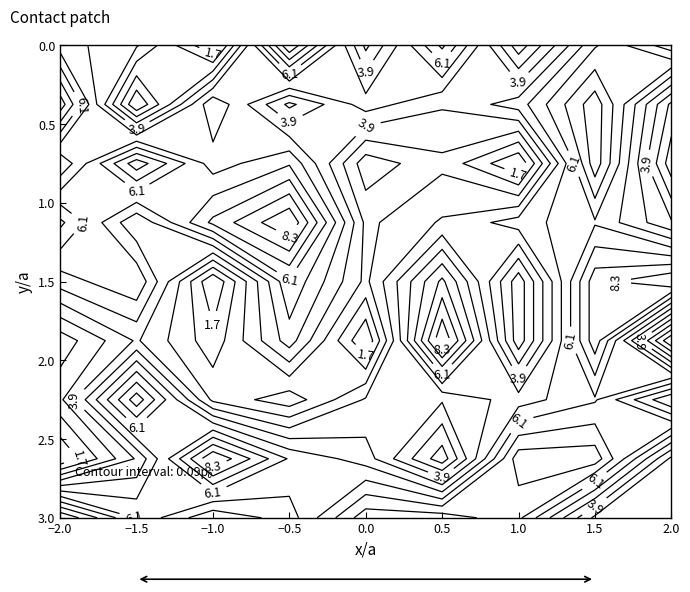

Count the 4 values in the range 4 to 7.

7